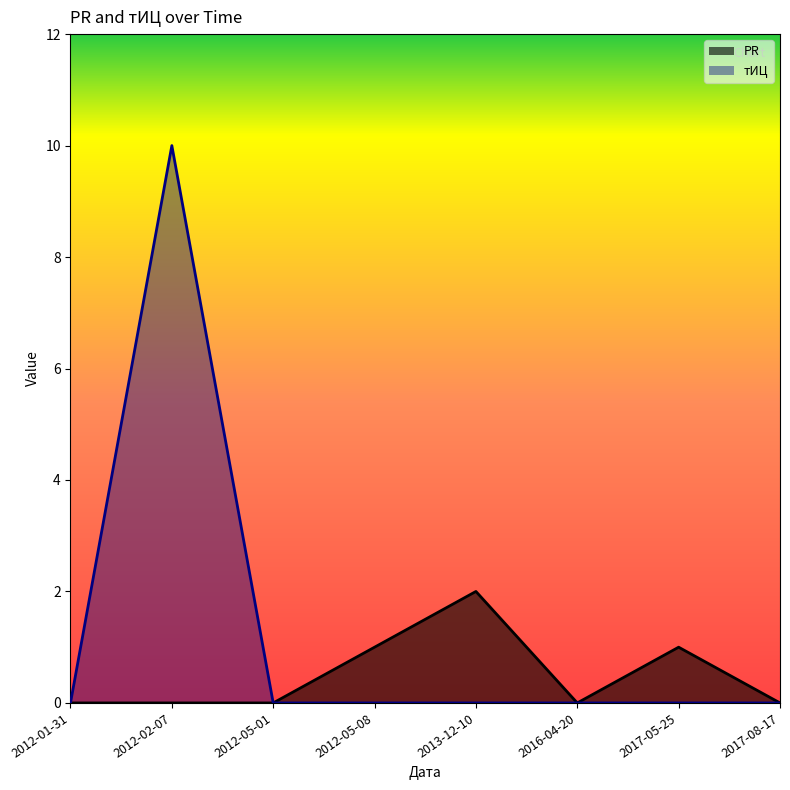

Rank the series by their maximum value, from highest to lowest.

тИЦ, PR